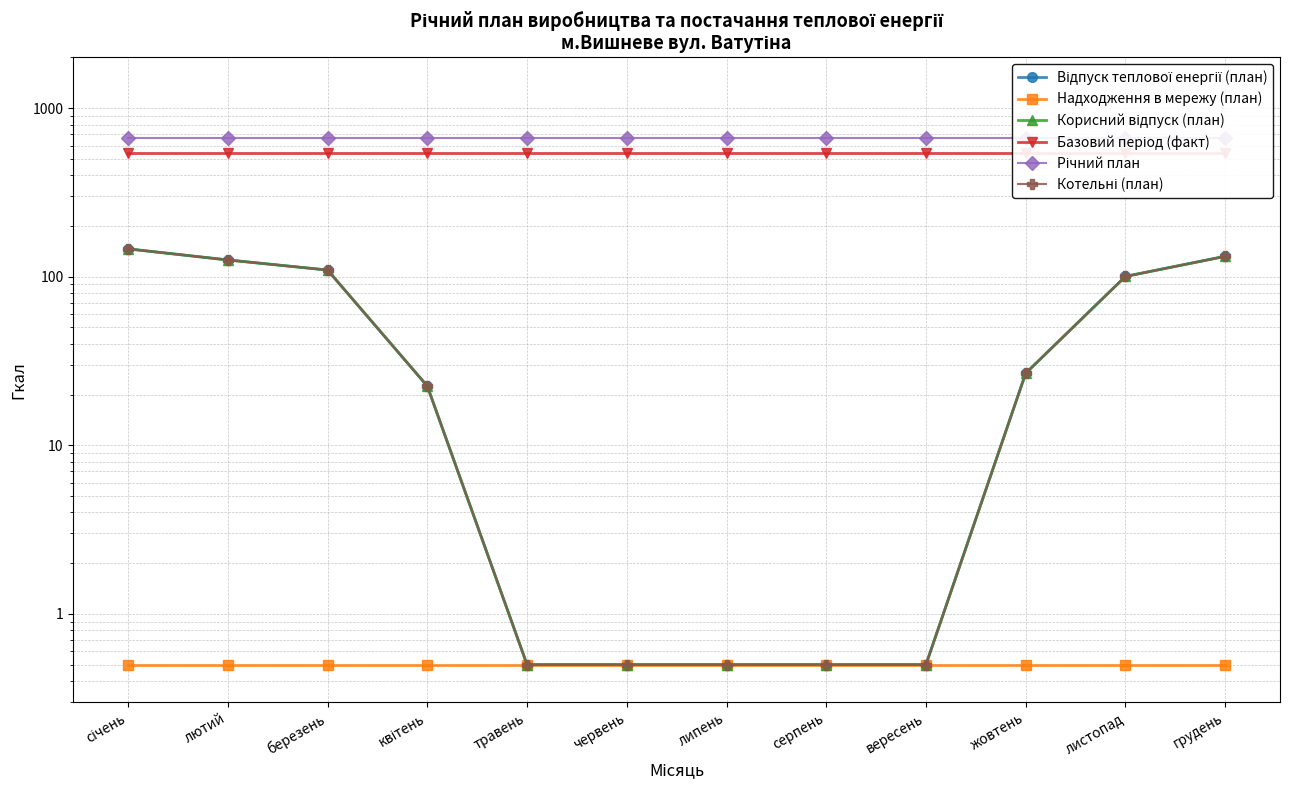

How many data points in Котельні (план) are less than 26?

6